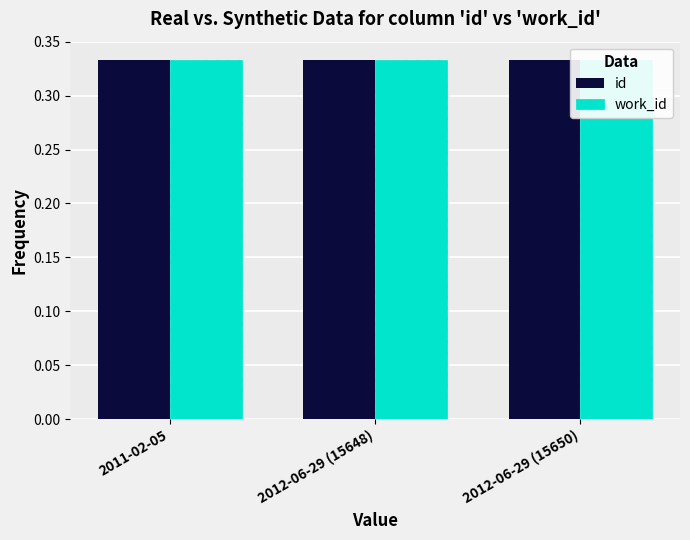

At how many categories does at least one series exceed 0?

3